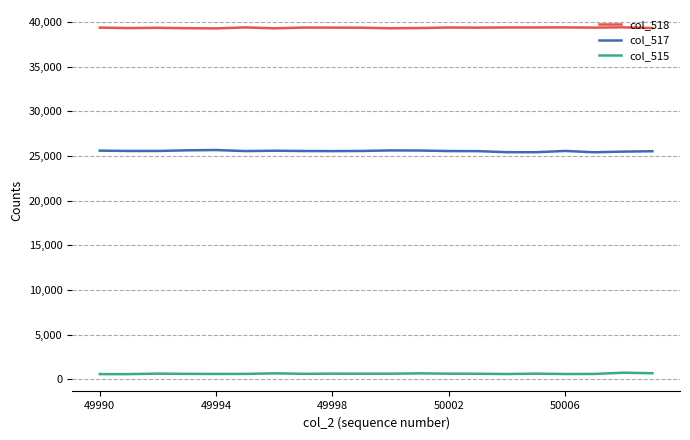

True or false: col_518 and col_515 intersect in this chart.

False